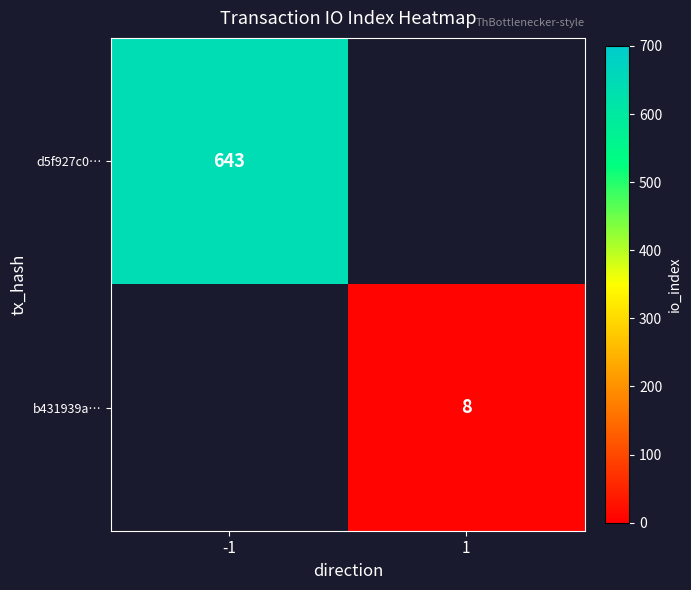

Is the value of d5f927c0… at -1 greater than the value of b431939a… at 1?

Yes